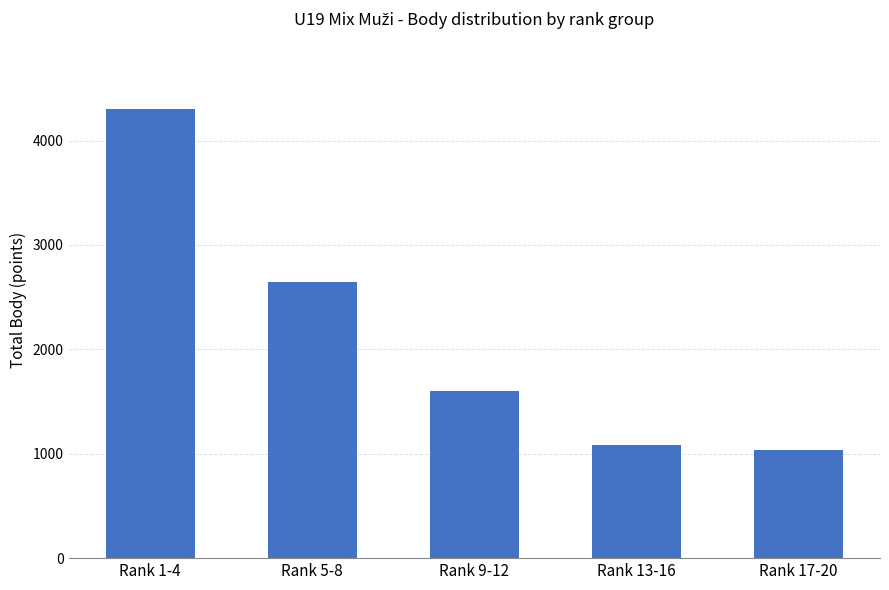

What is the label of the 1st bar from the right?

Rank 17-20